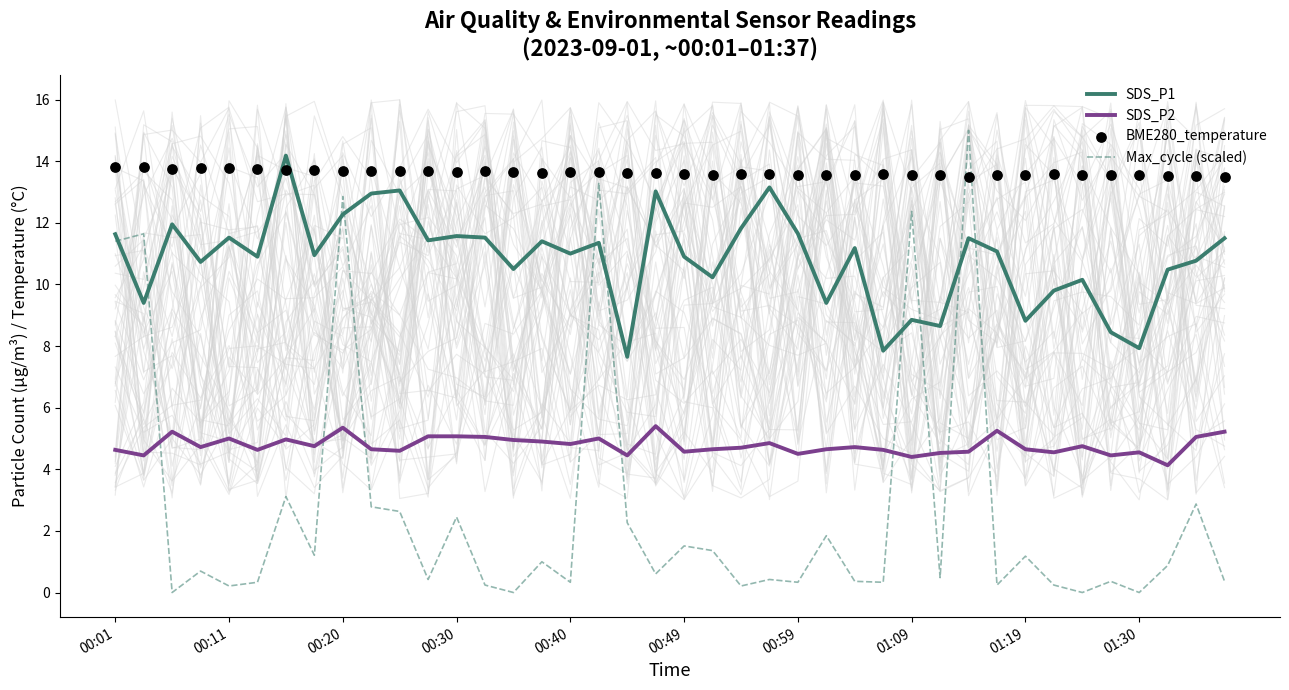

At which category is the sum across all series the highest?

30